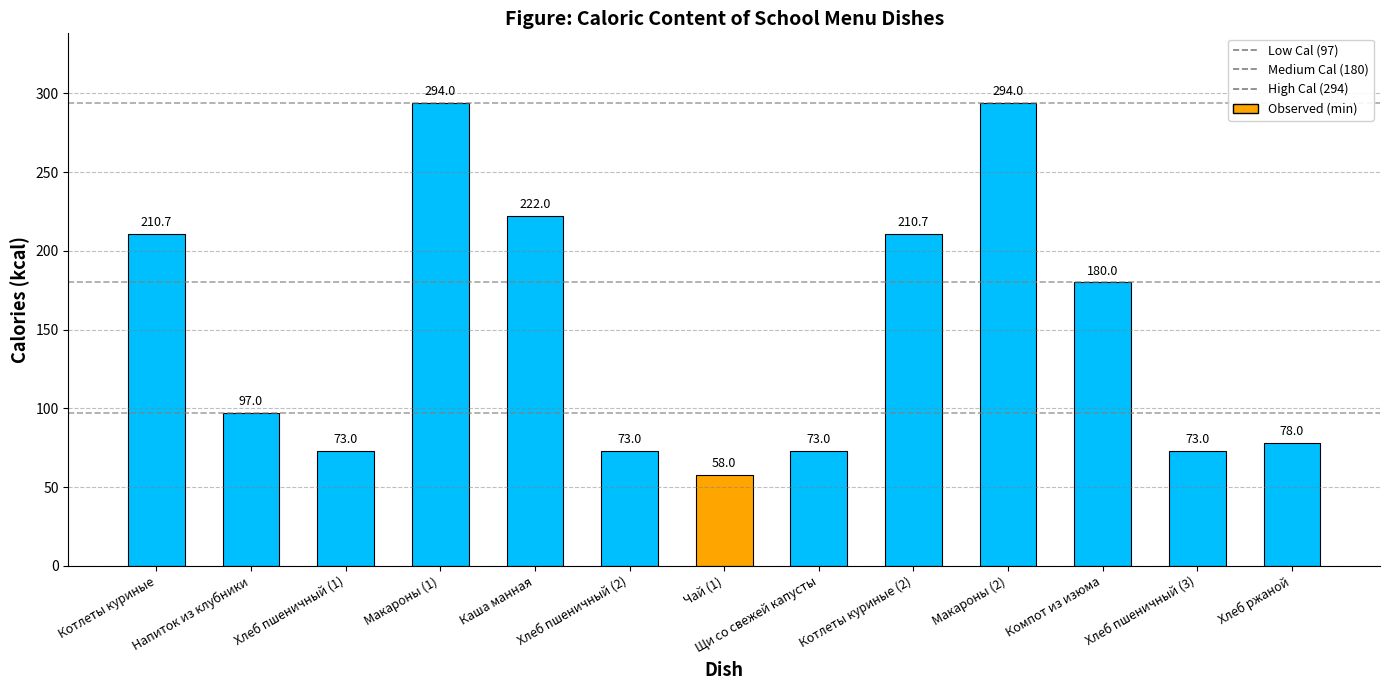

What is the difference between the second highest and second lowest values?

221.0